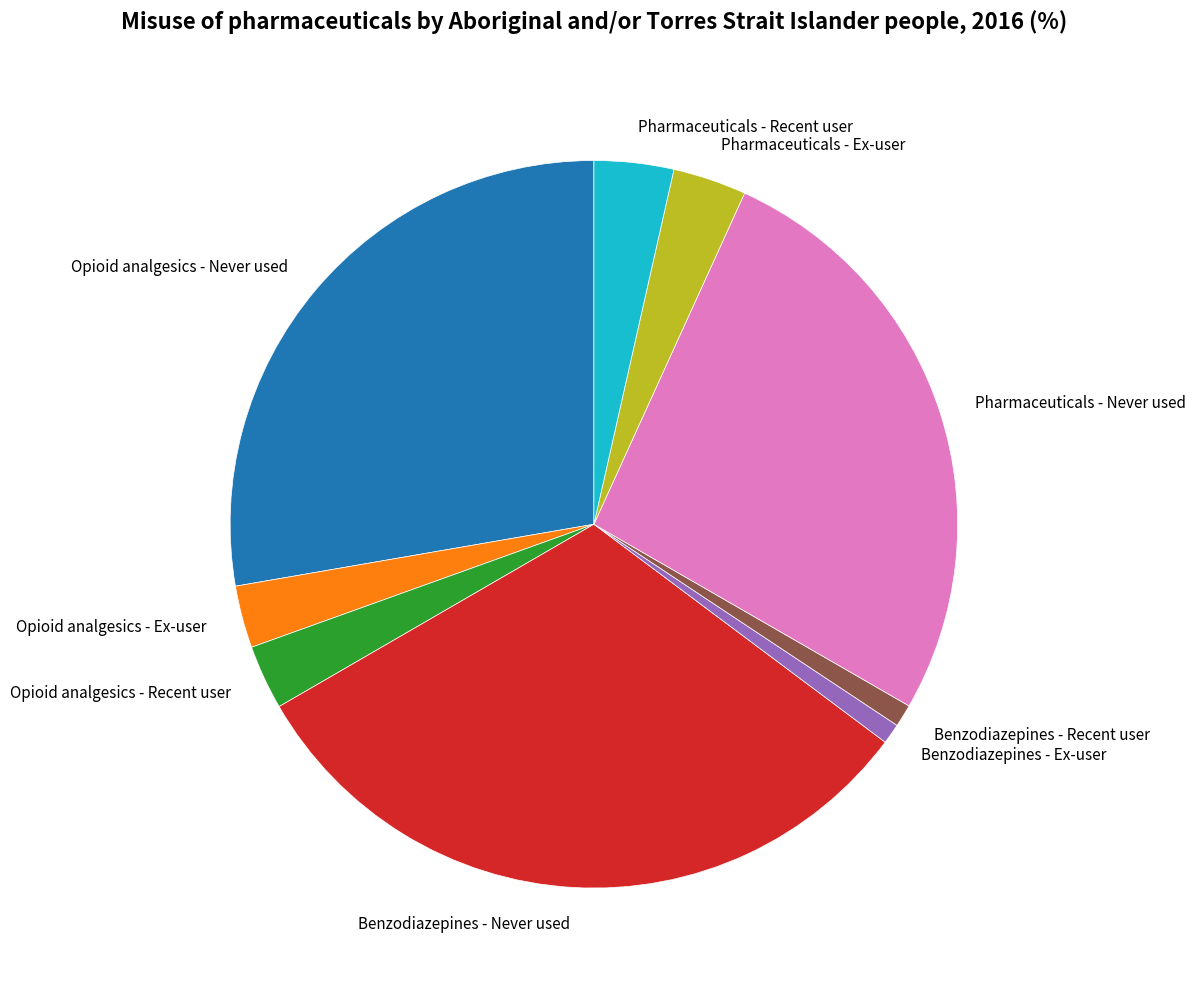

What is the ratio of the value at Benzodiazepines - Recent user to the value at Opioid analgesics - Recent user?

0.3